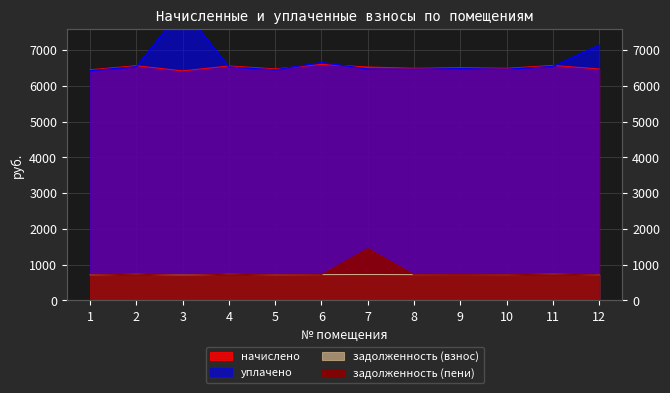

Which has a higher value, 6 or 5?

6